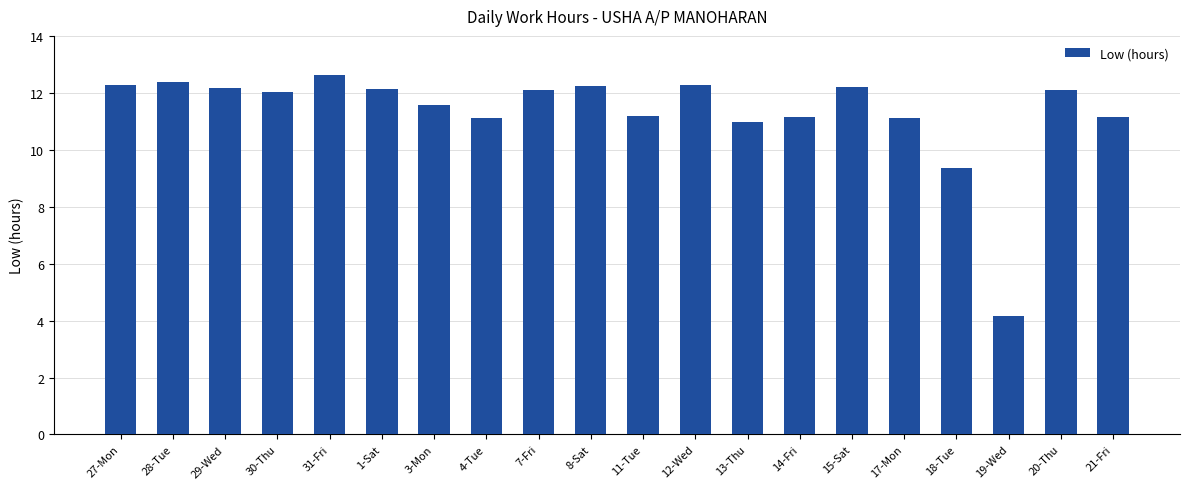

What is the label of the 16th bar from the left?

17-Mon